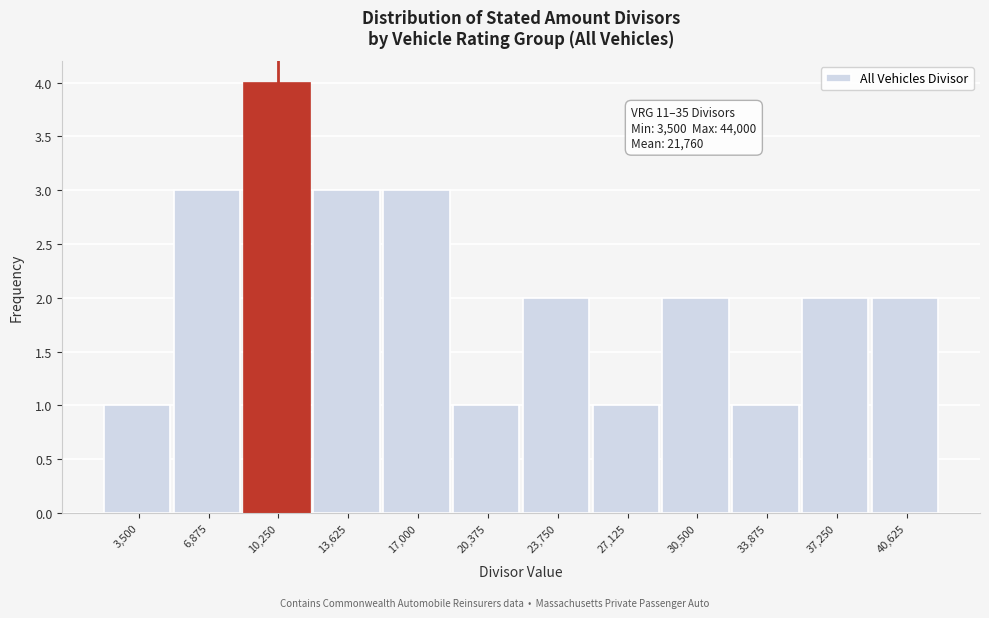

Reading right to left, extract all data points from this chart.

2	2	1	2	1	2	1	3	3	4	3	1